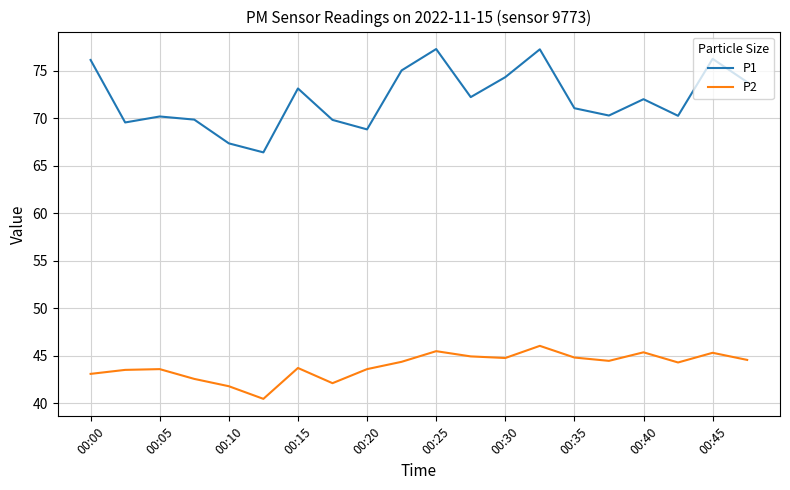

Which series has the largest range (max minus min)?

P1